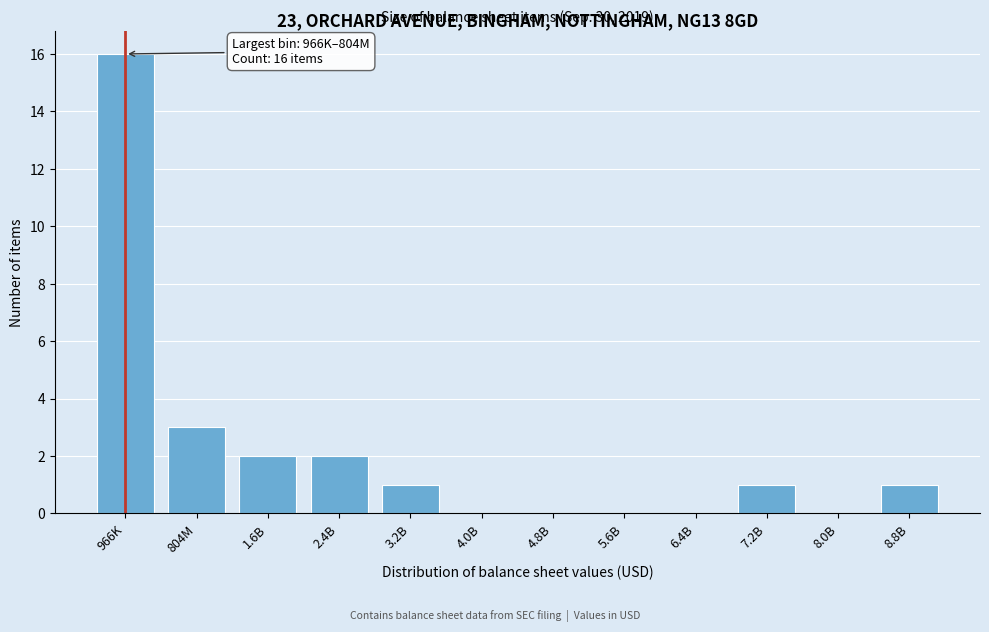

Reading right to left, extract all data points from this chart.

8.8B=1	8.0B=0	7.2B=1	6.4B=0	5.6B=0	4.8B=0	4.0B=0	3.2B=1	2.4B=2	1.6B=2	804M=3	966K=16